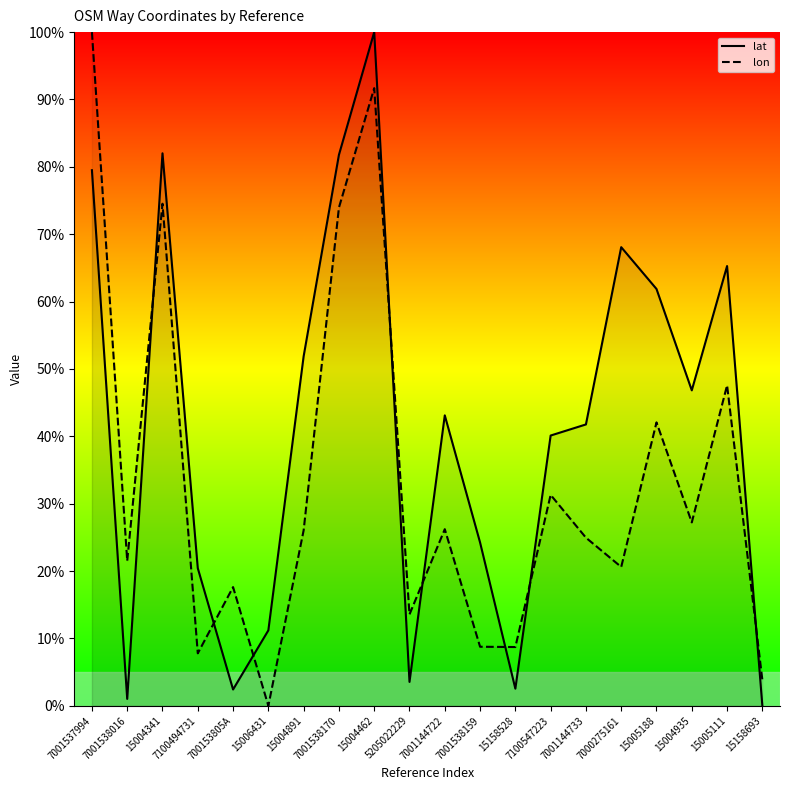

What is the sum of all lat values?

827.6